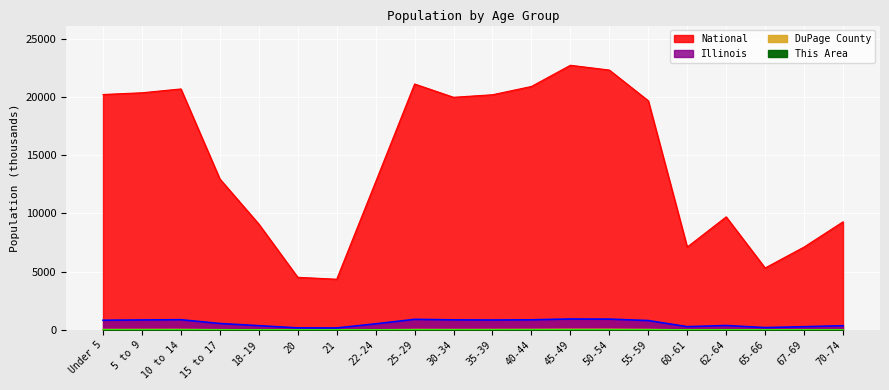

What is the average value of the DuPage County series?

43.4